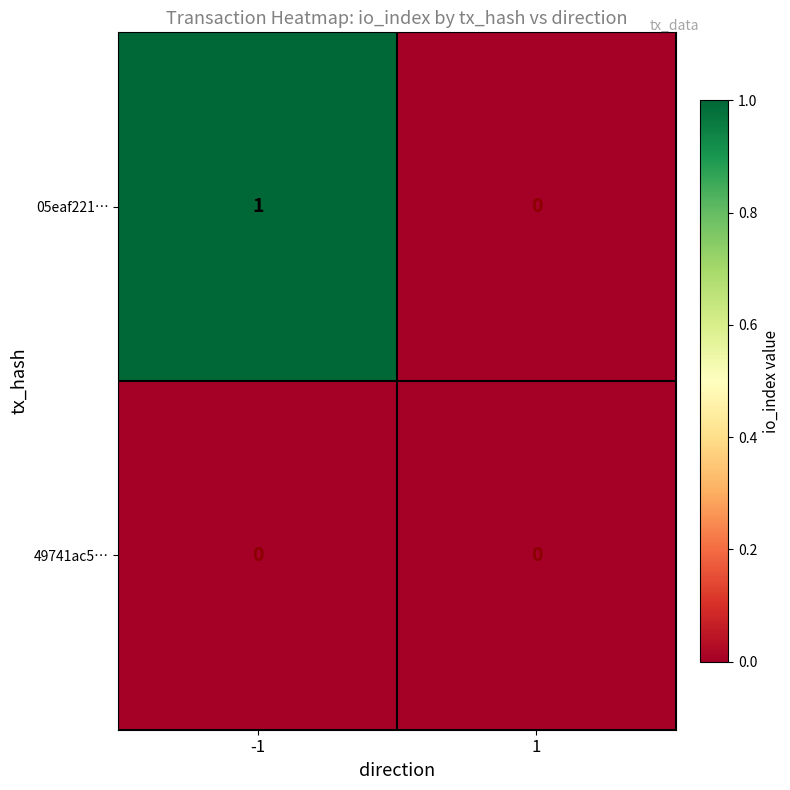

At which category is the sum across all series the highest?

-1